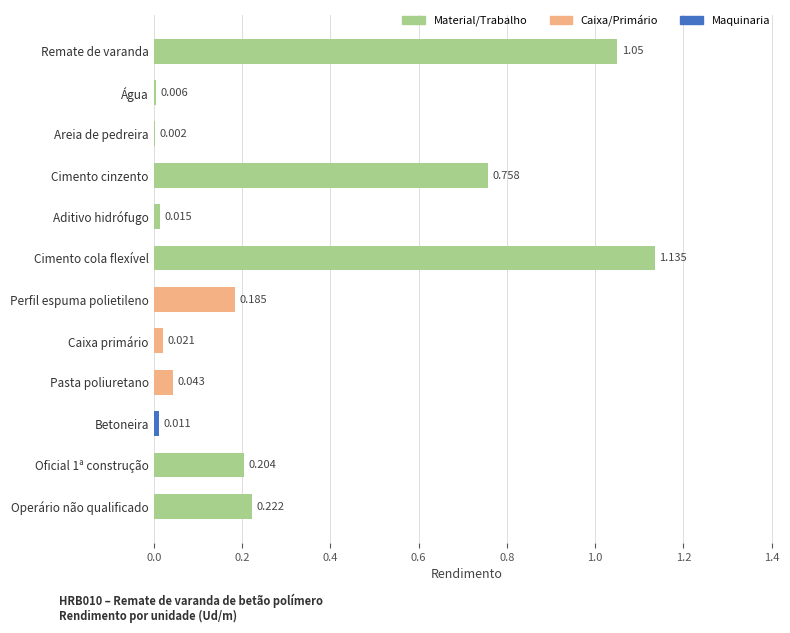

At which label is the value closest to 0?

Areia de pedreira